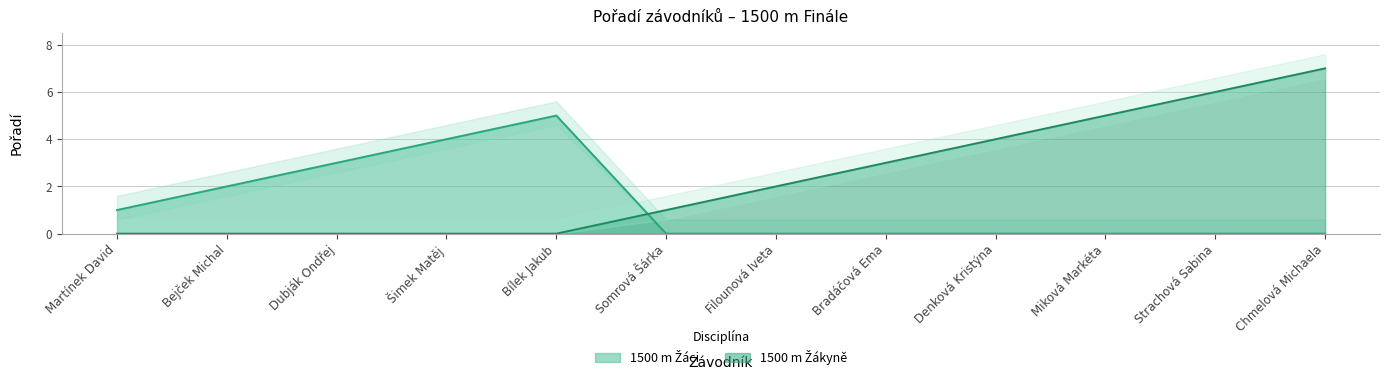

How many interior local peaks does the 1500 m Žáci series have?

1